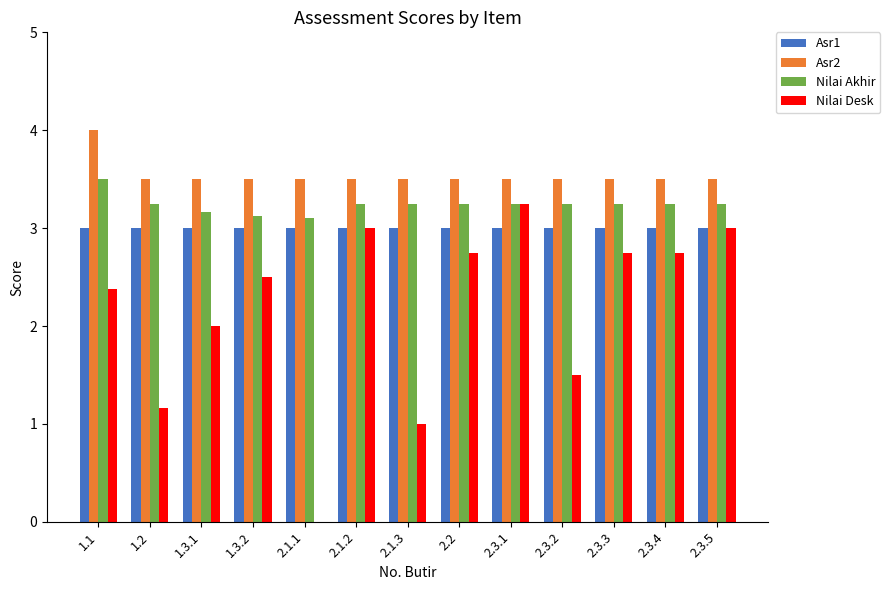

Between 1.1 and 2.3.2, which series saw the biggest shift?

Nilai Desk